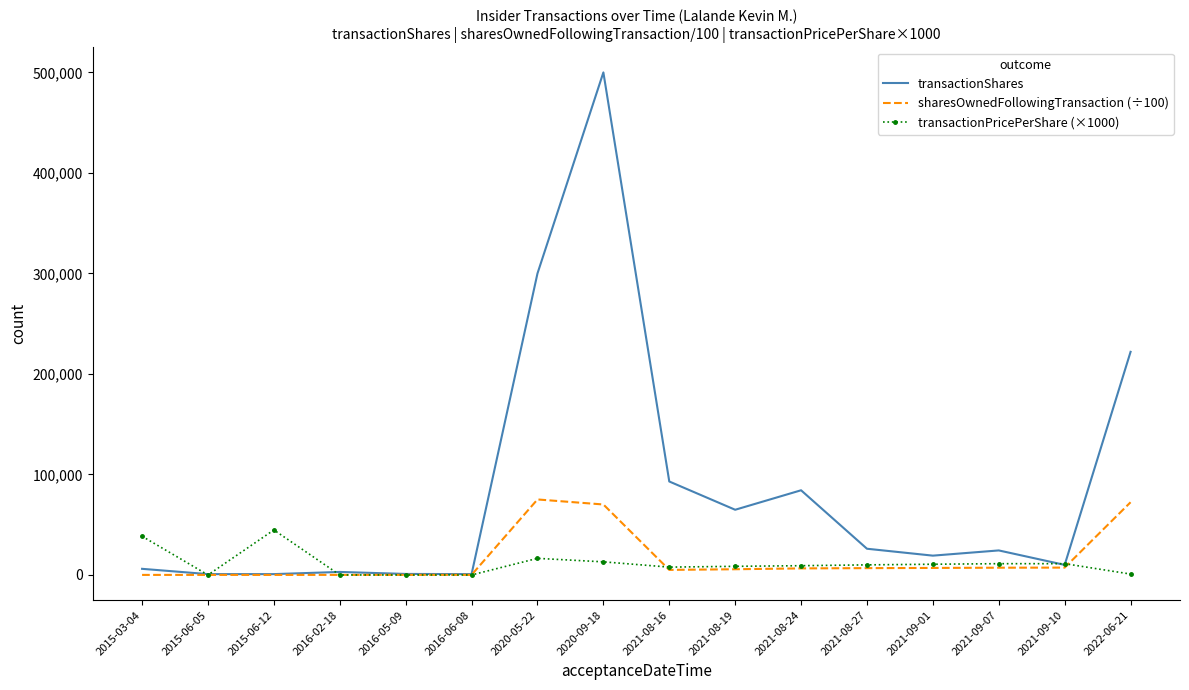

What is the maximum value for sharesOwnedFollowingTransaction (÷100)?

75119.6